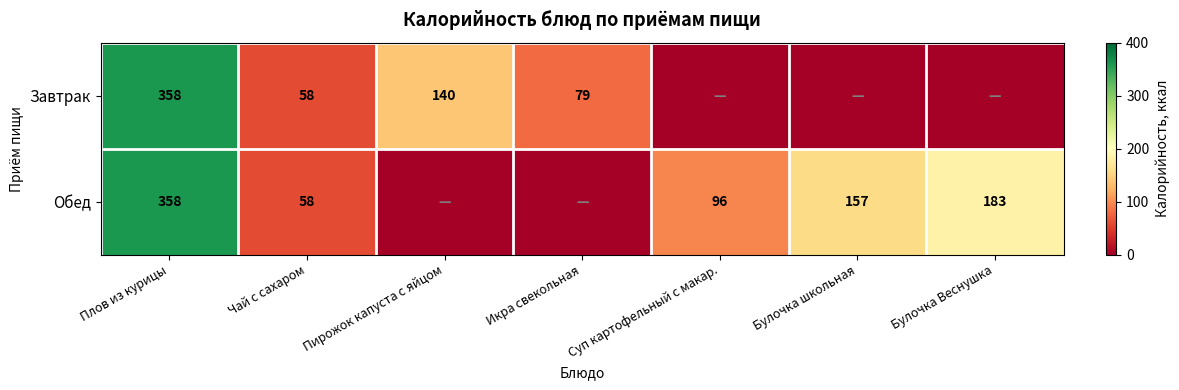

Is the value of Завтрак at Булочка школьная greater than the value of Обед at Чай с сахаром?

No